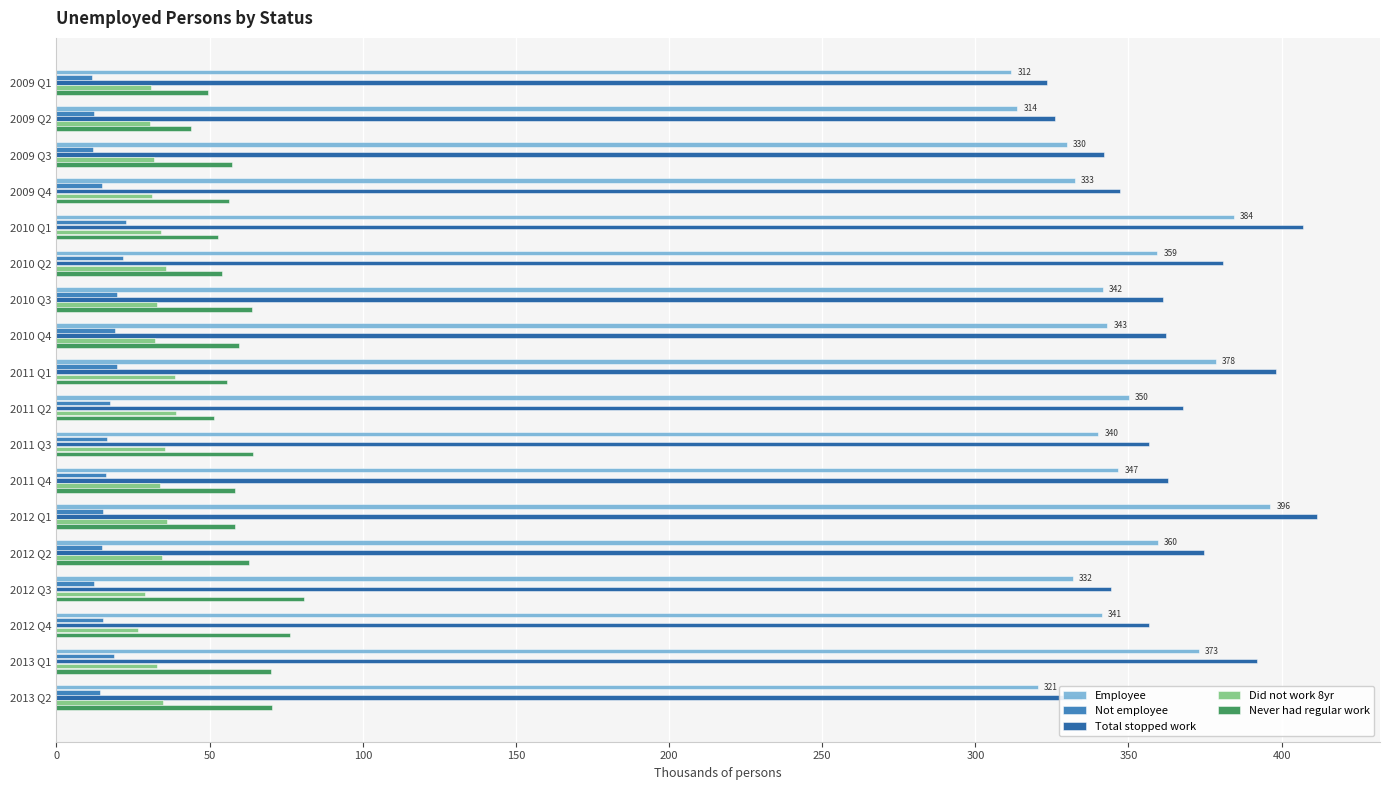

What is the greatest value displayed?

411.5